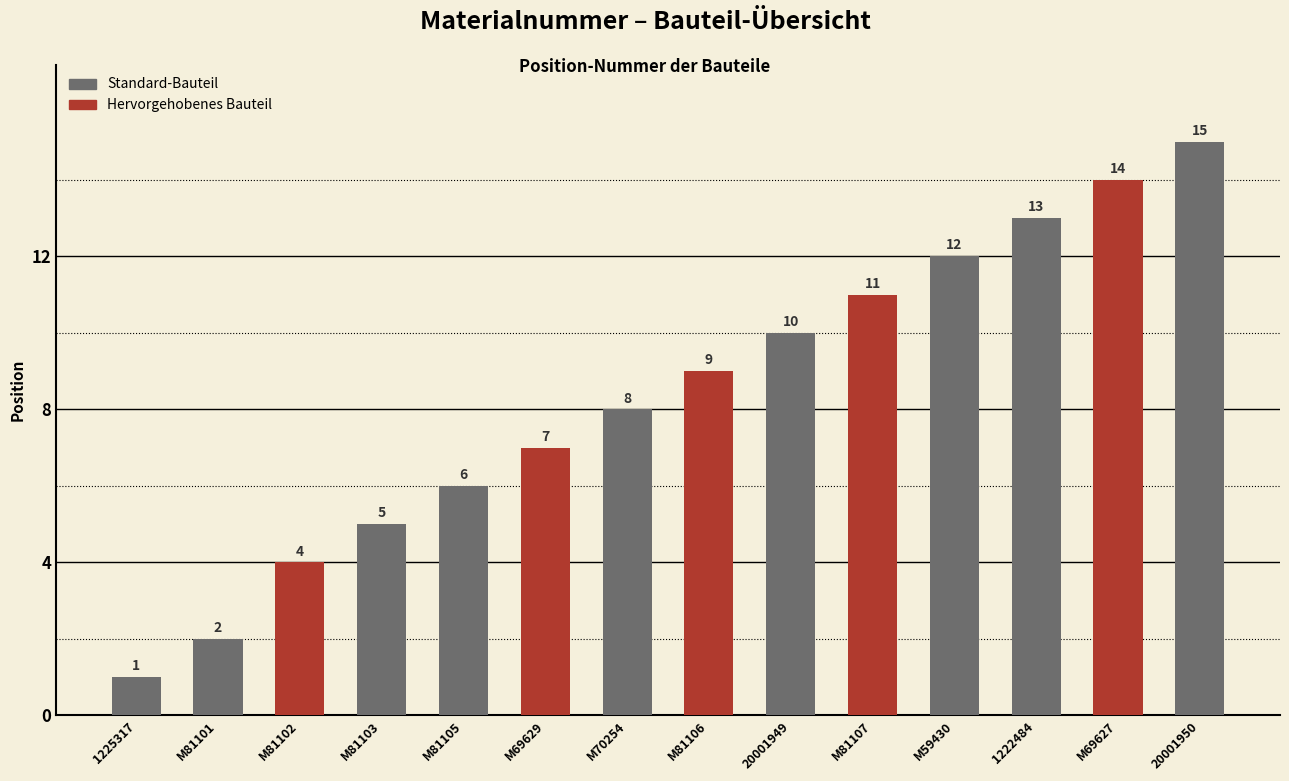

What position from the left is 20001949?

9